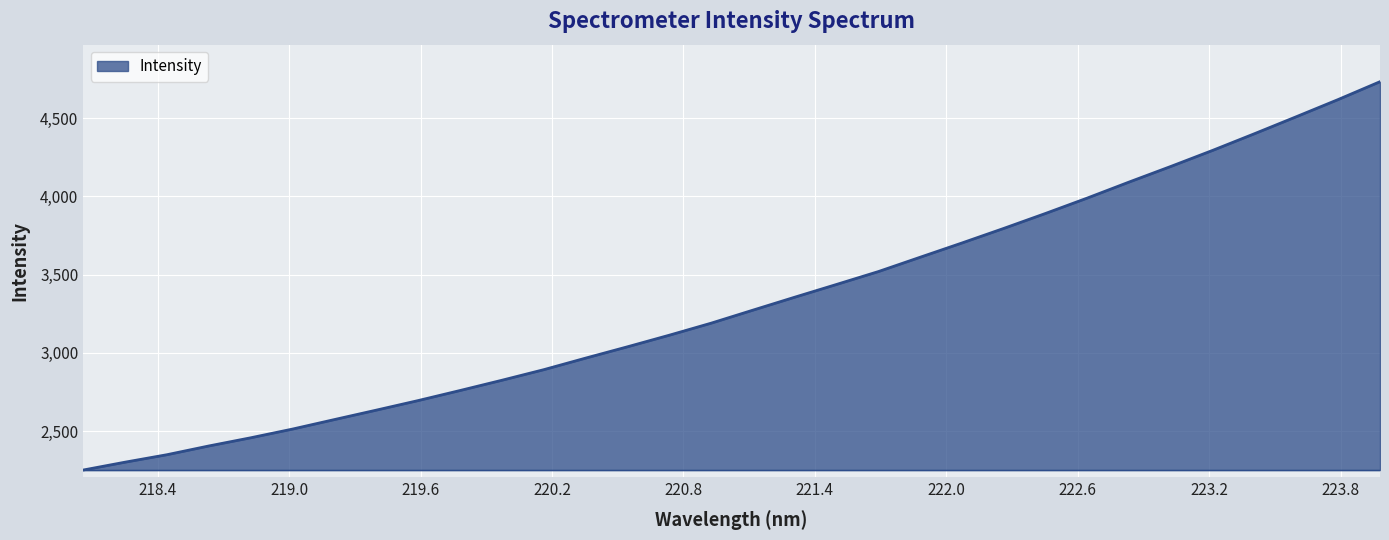

How many lines are shown in the chart?

1